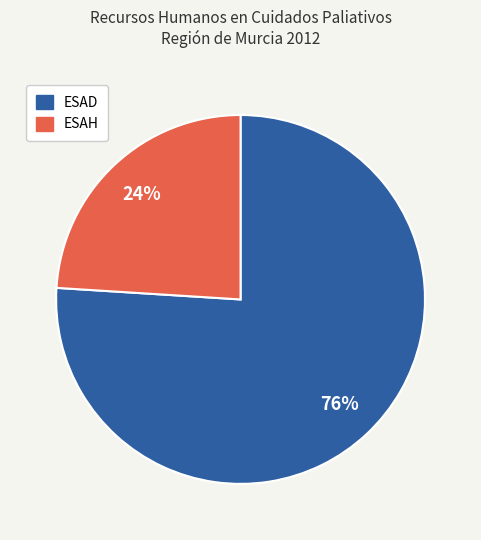

Is there any slice that represents more than half of the pie?

Yes